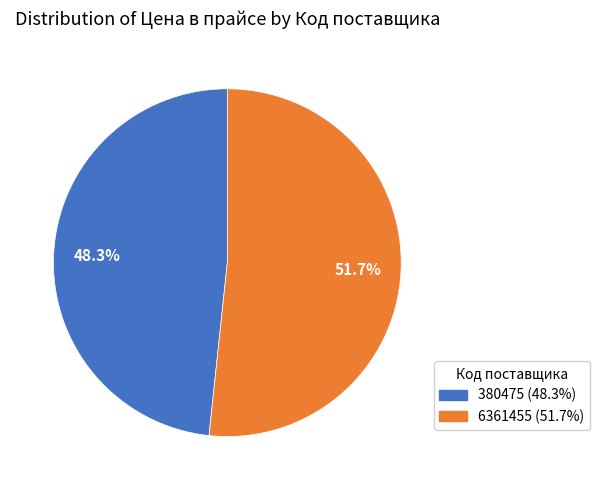

Which category accounts for the majority?

6361455